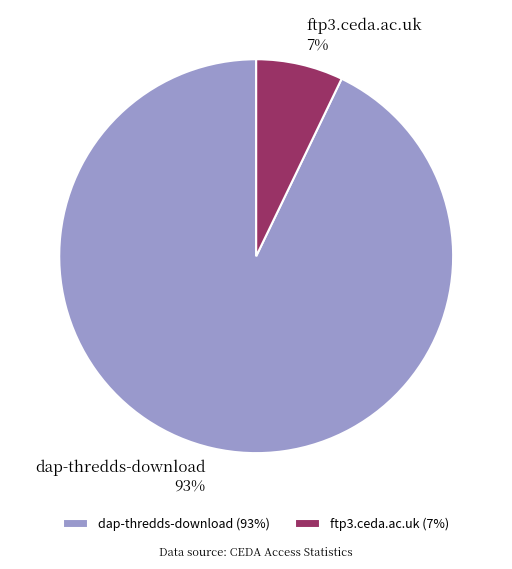

To the nearest percent, what percentage of the pie is dap-thredds-download?

93%